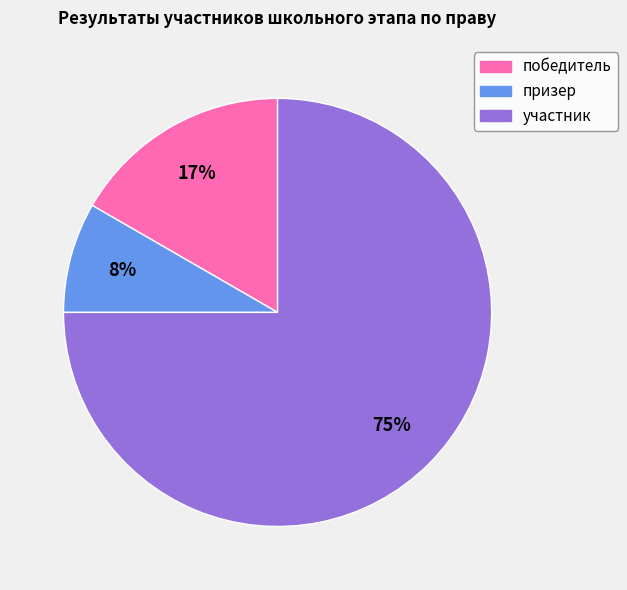

What percentage is the призер slice, to the nearest percent?

8%